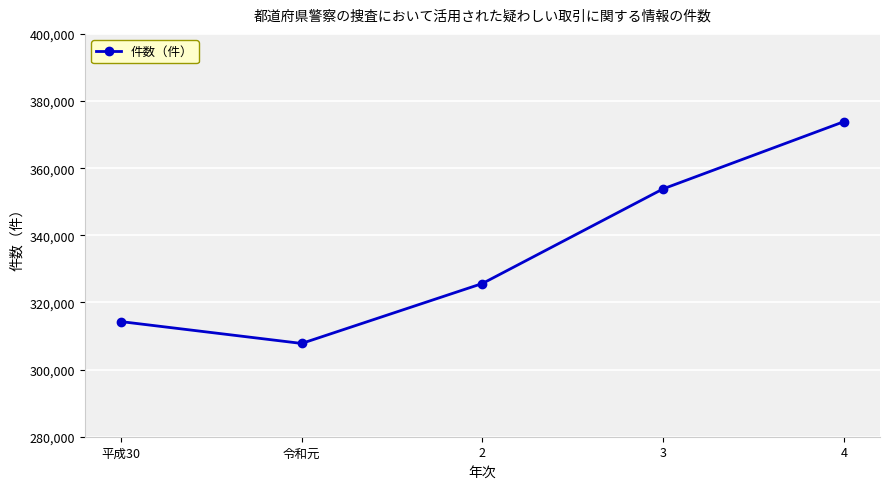

At which category does the chart reach its peak across all series?

4